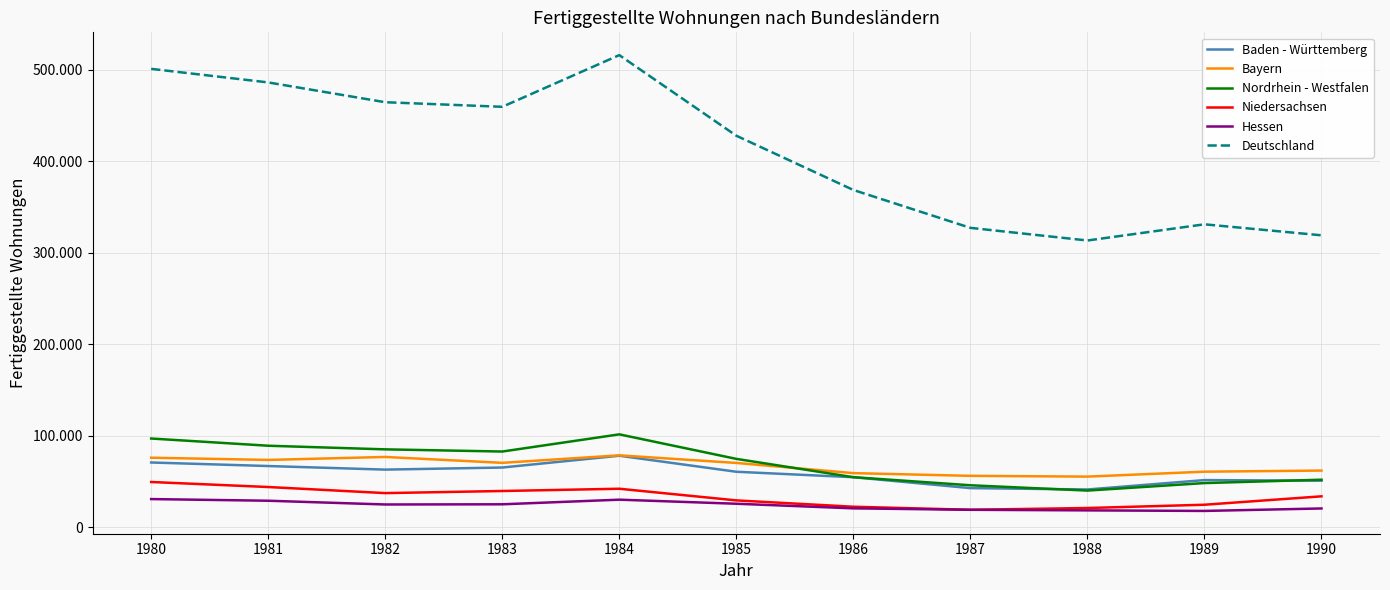

What is the average value of the Deutschland series?

410273